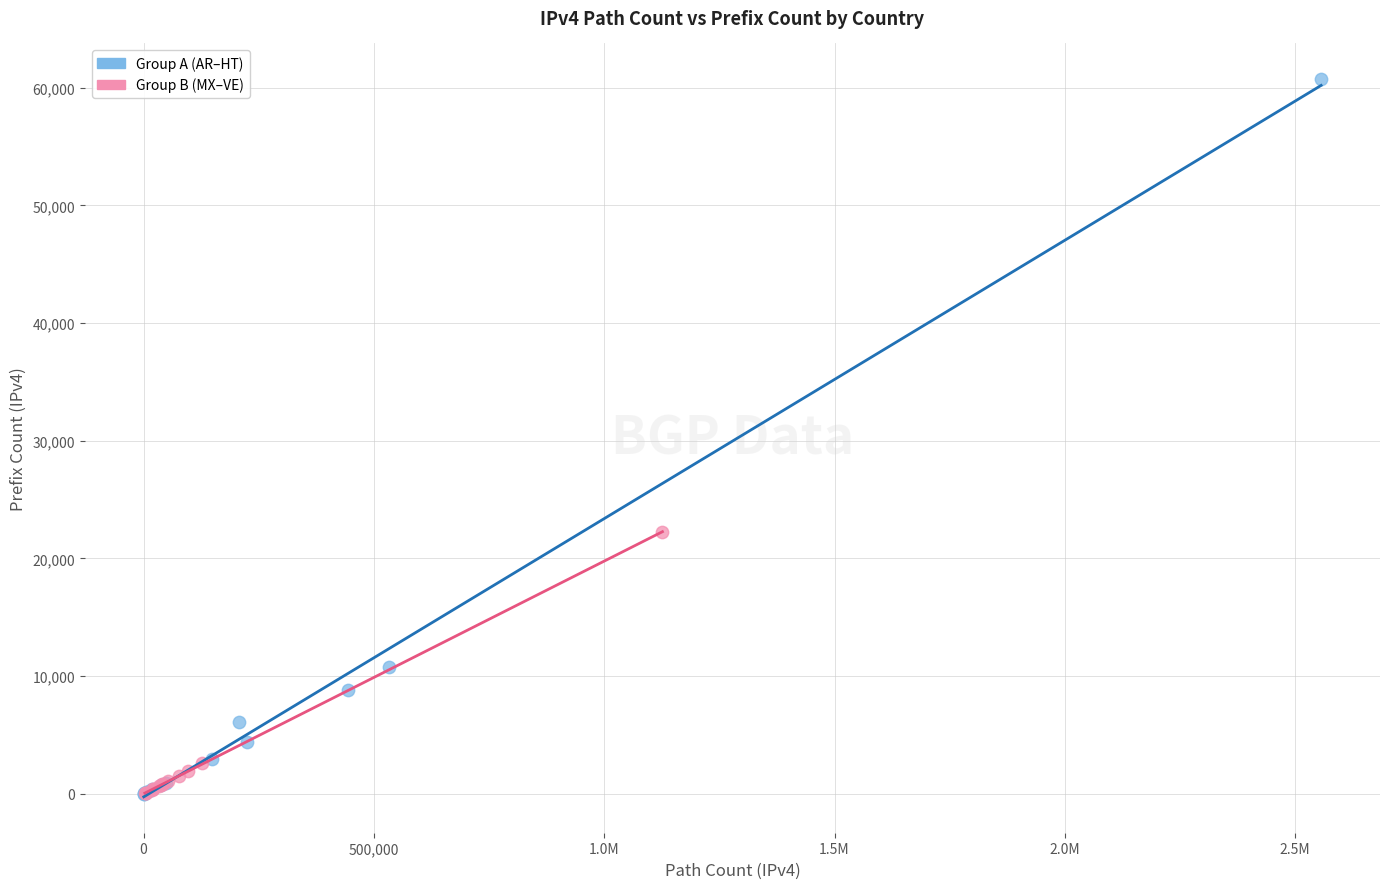

Which series reaches the maximum Y coordinate?

Group A (AR–HT)